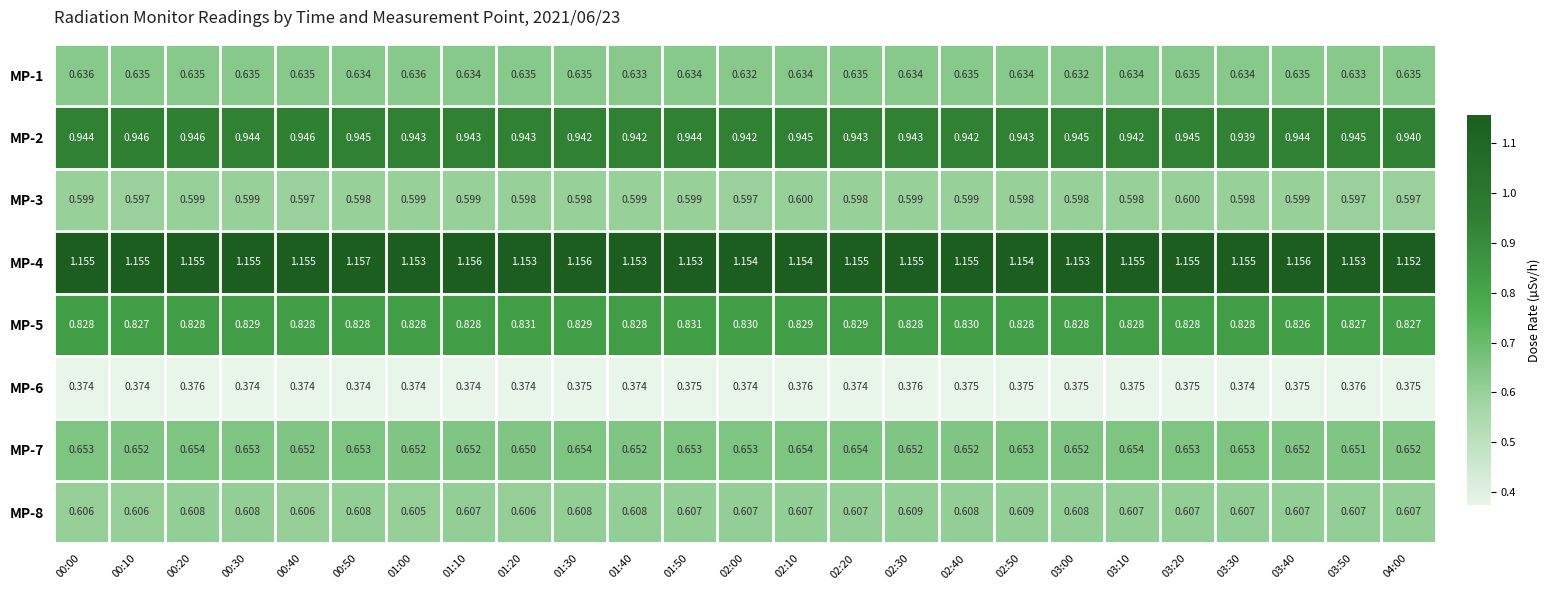

How many categories are shown in the chart?

25